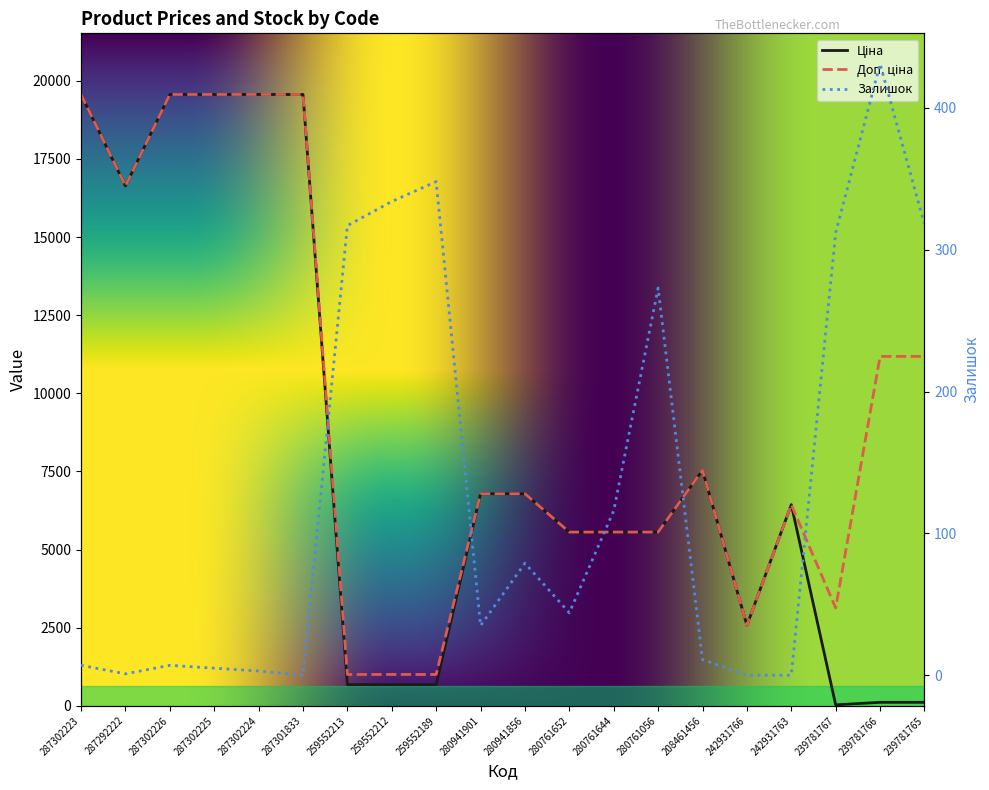

What is the label of the 9th point from the right?

280761652